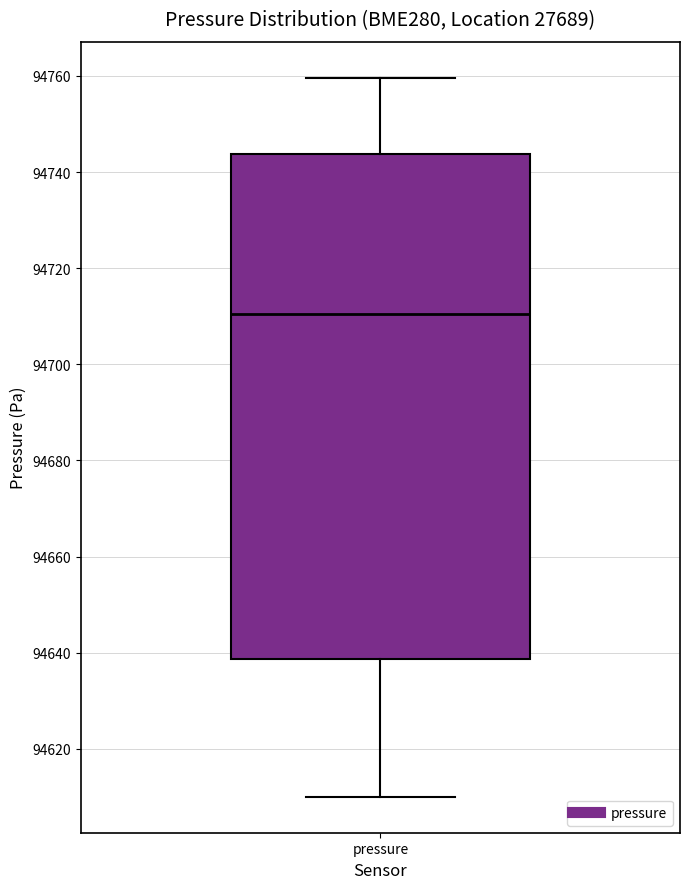

Transcribe this box plot: give where the median line is, the range the box spans, and where the two whiskers end, as read against the y-axis. The values are not printed on the chart, so give them approximately, as read against the axis.

median 94710, box 94638 to 94744, whiskers 94610 to 94760